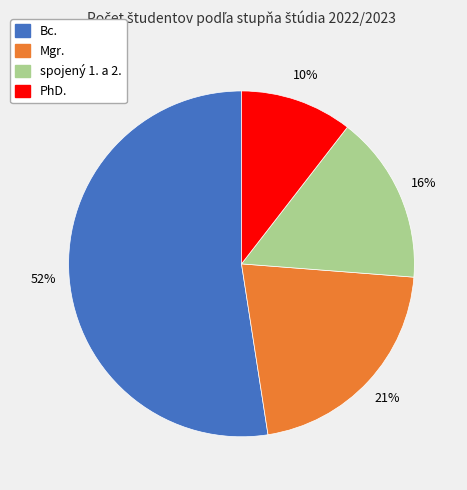

Is there a majority slice in this chart?

Yes